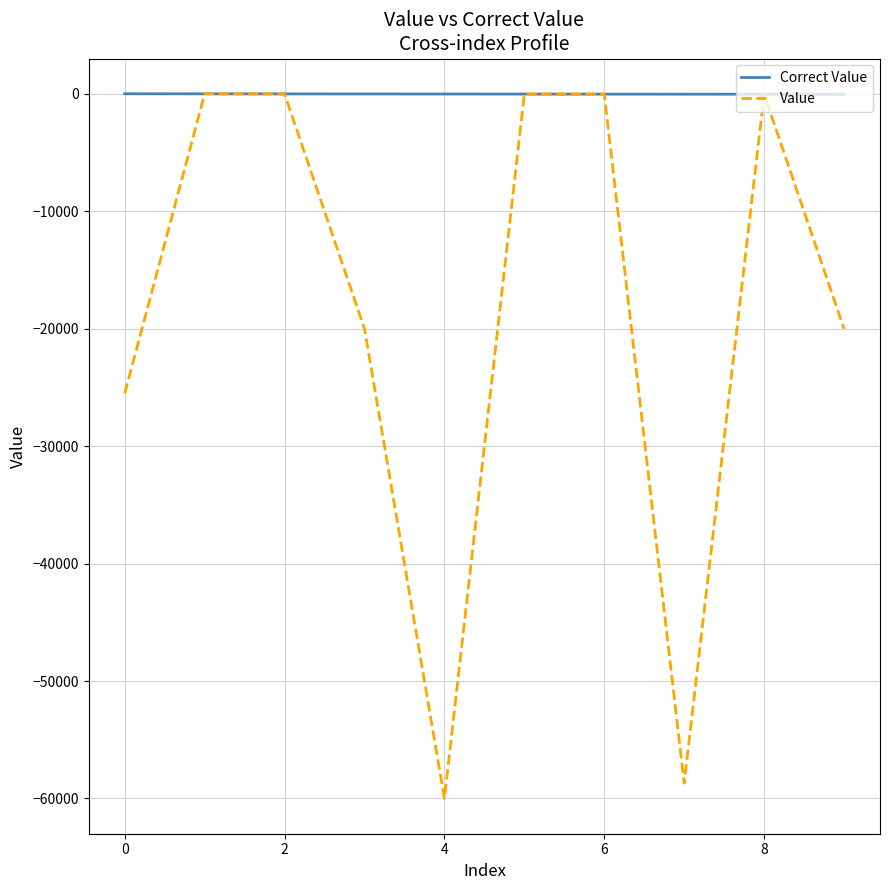

List the series in order of their overall mean, highest first.

Correct Value, Value